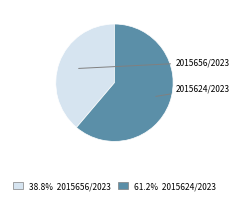

To the nearest percent, what is the combined percentage of 2015656/2023 and 2015624/2023?

100%